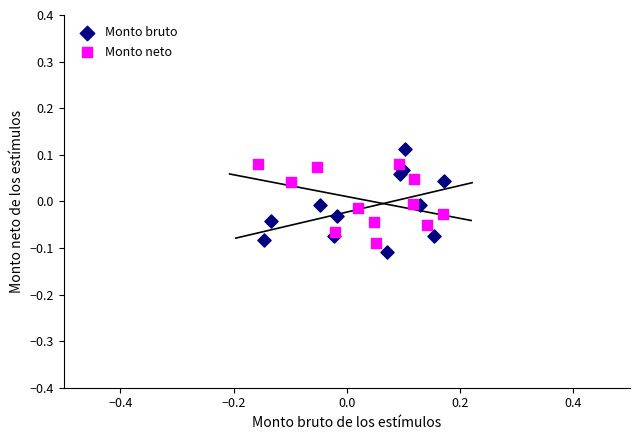

What are all the series names shown in the legend?

Monto bruto, Monto neto